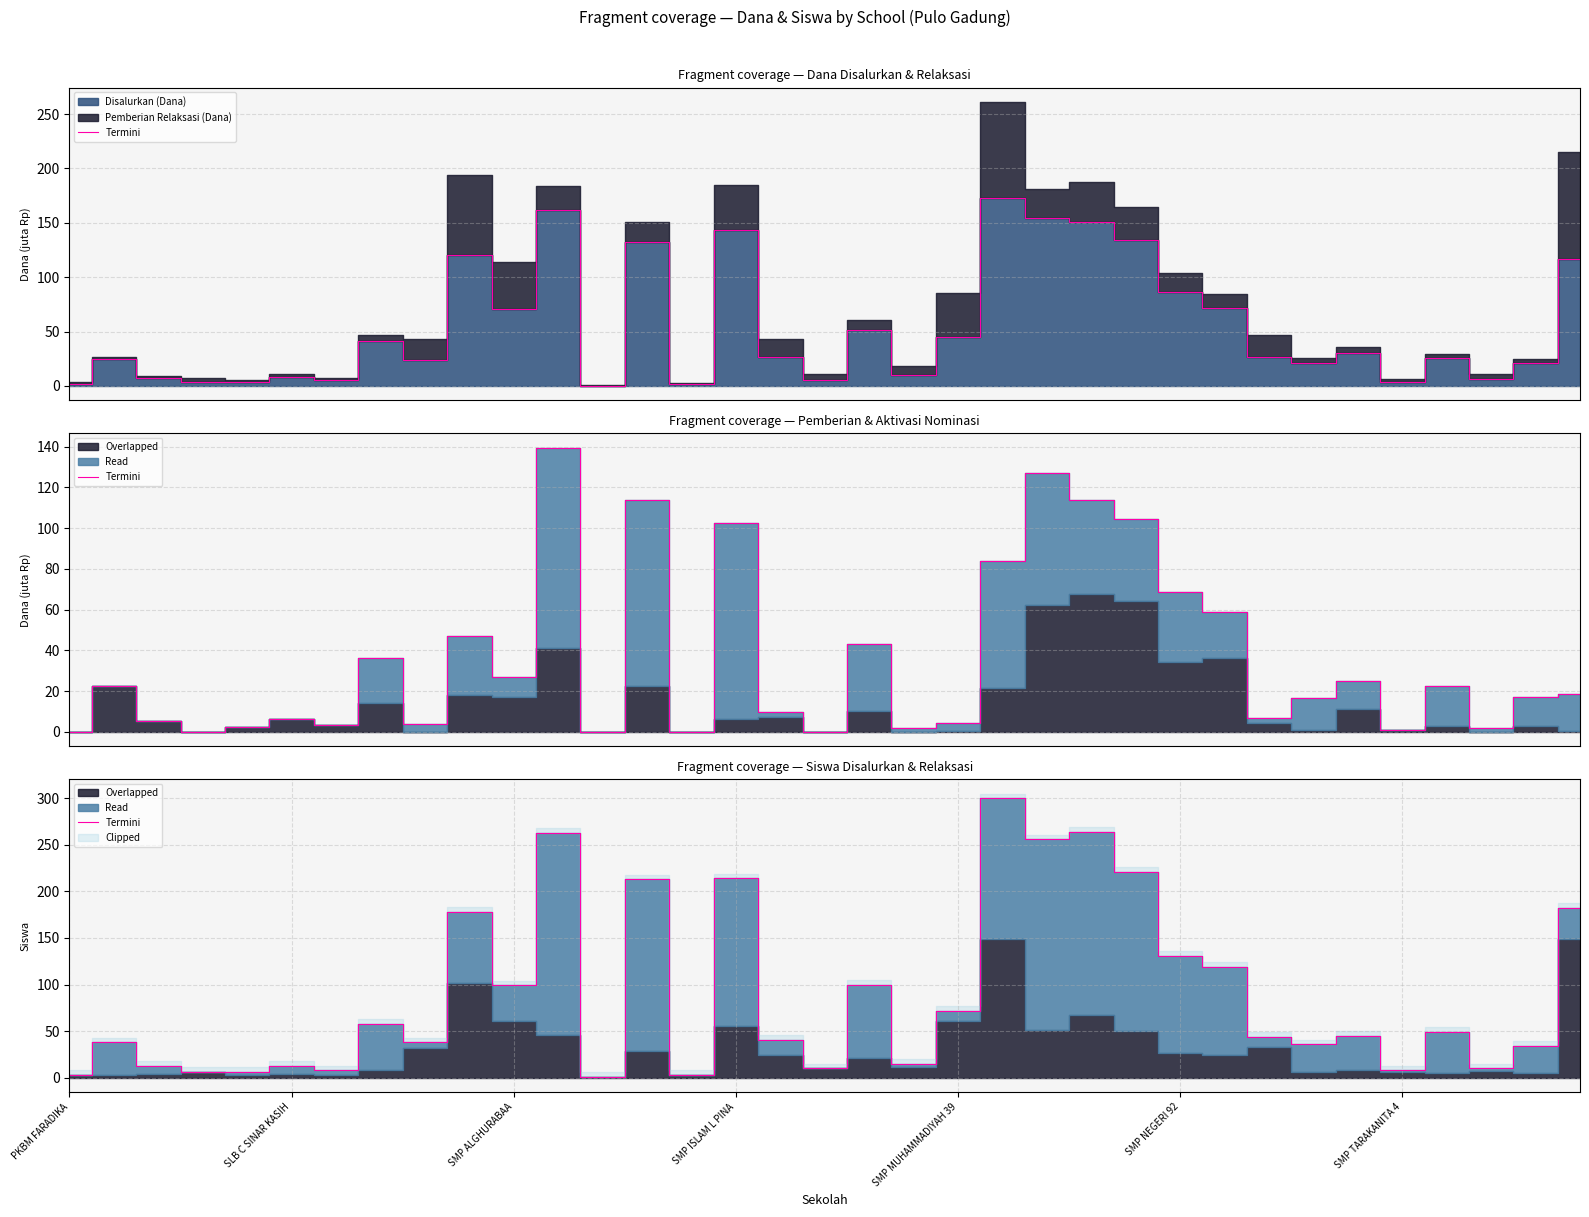

Read the value at 9, to the nearest 5.

180